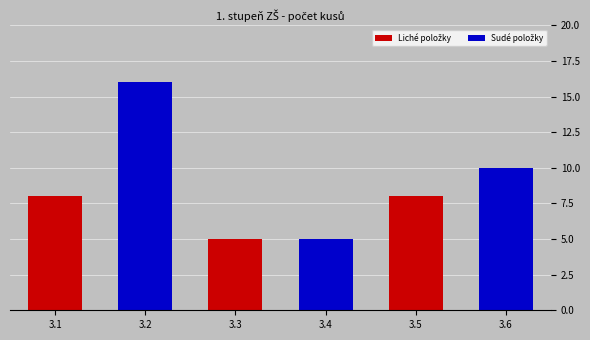

What is the difference between the second highest and minimum values?

5